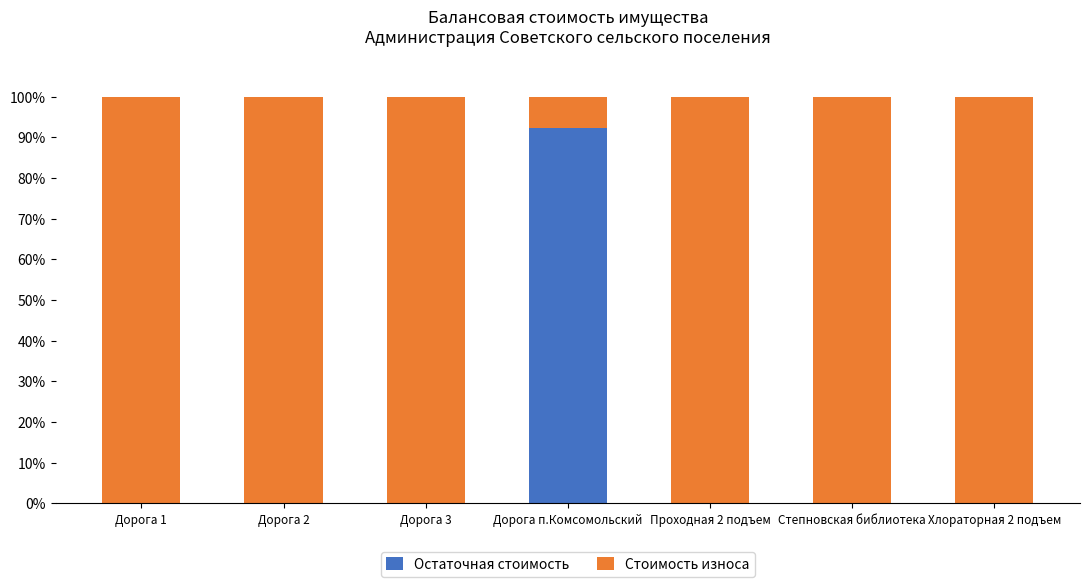

What is the sum of the Остаточная стоимость values at Дорога 1 and Дорога п.Комсомольский?

92.3